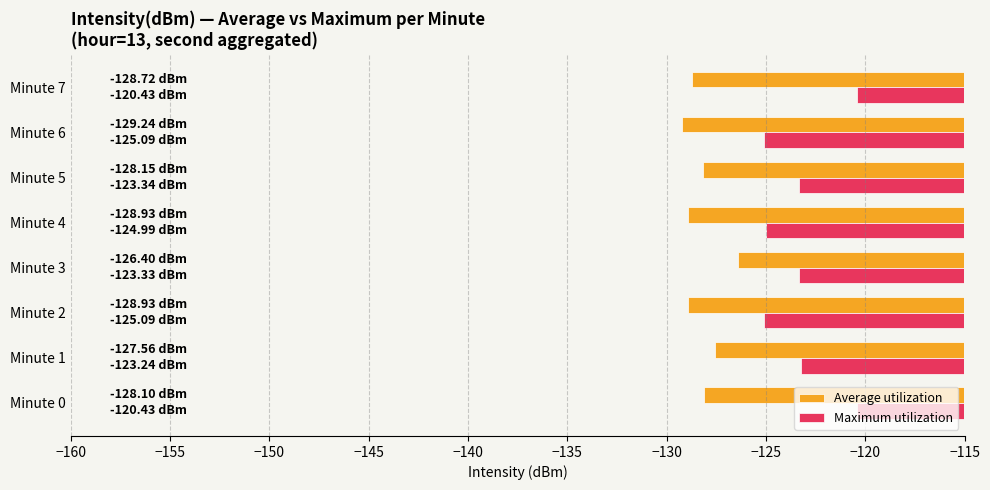

Which series has the largest range (max minus min)?

Maximum utilization